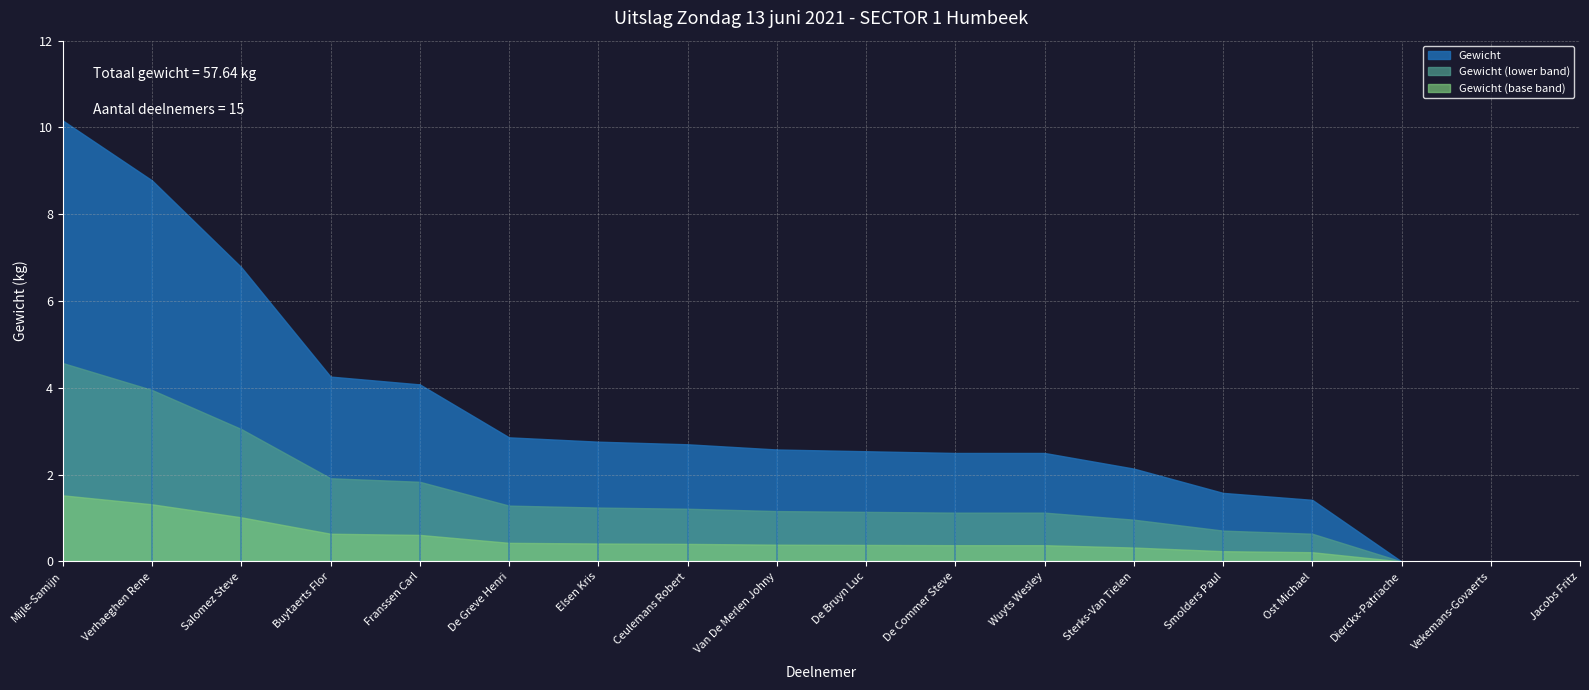

What is the change in value from Ceulemans Robert to Van De Merlen Johny?

-0.1